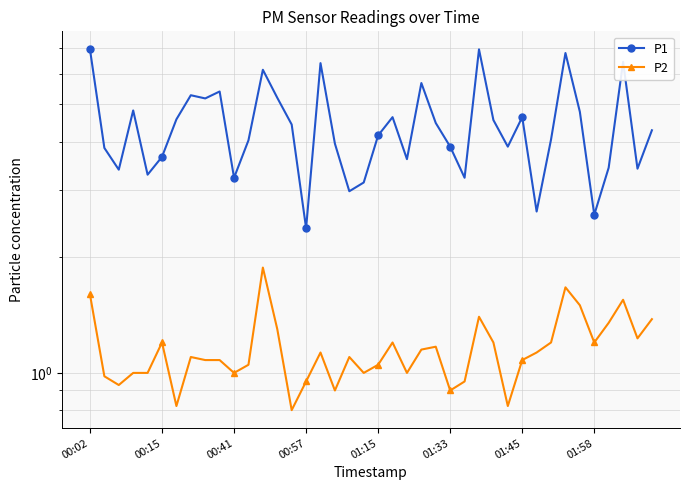

Is it true that P2 equals 1.2 at 01:58?

True